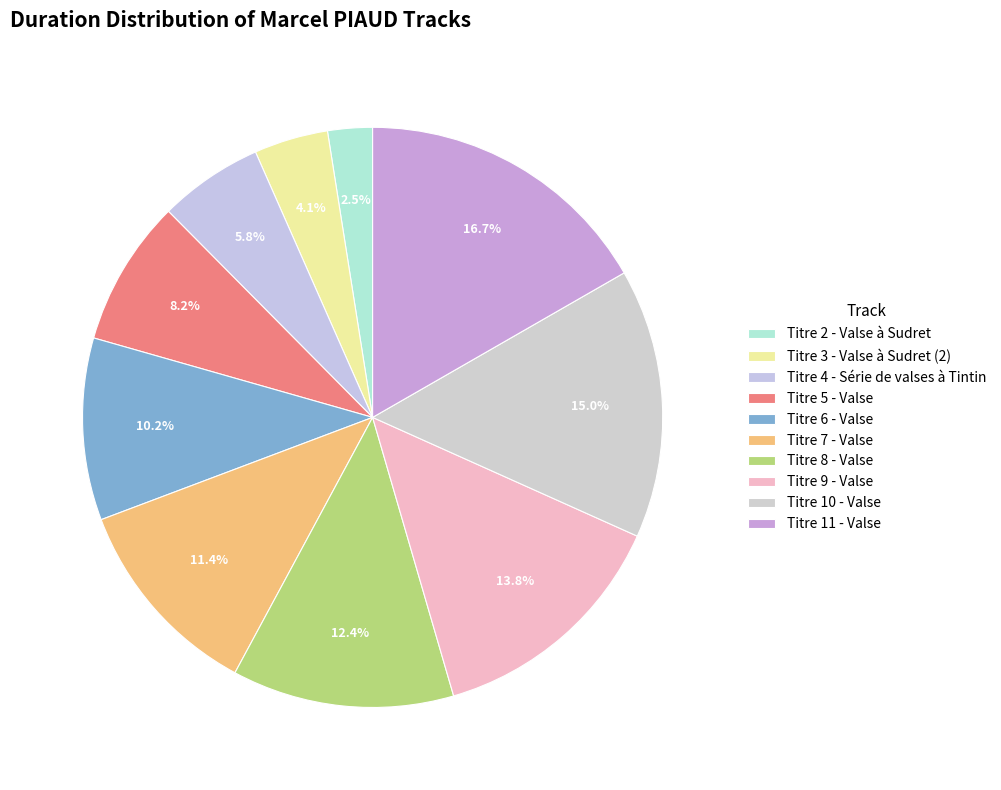

Does Titre 3 - Valse à Sudret (2) represent more than half of the total?

No